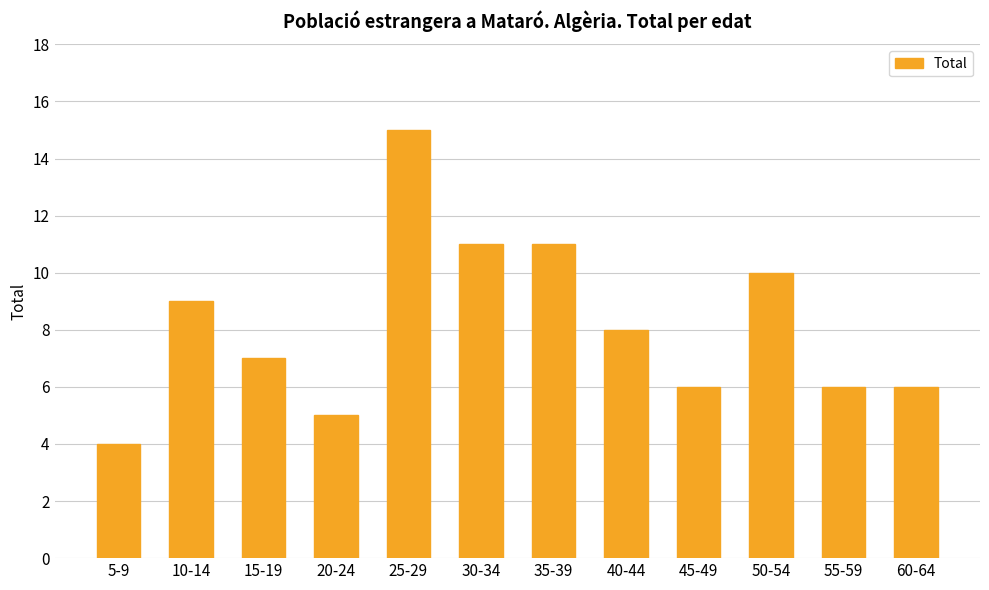

Reading right to left, transcribe all the data shown in this chart.

60-64=6	55-59=6	50-54=10	45-49=6	40-44=8	35-39=11	30-34=11	25-29=15	20-24=5	15-19=7	10-14=9	5-9=4